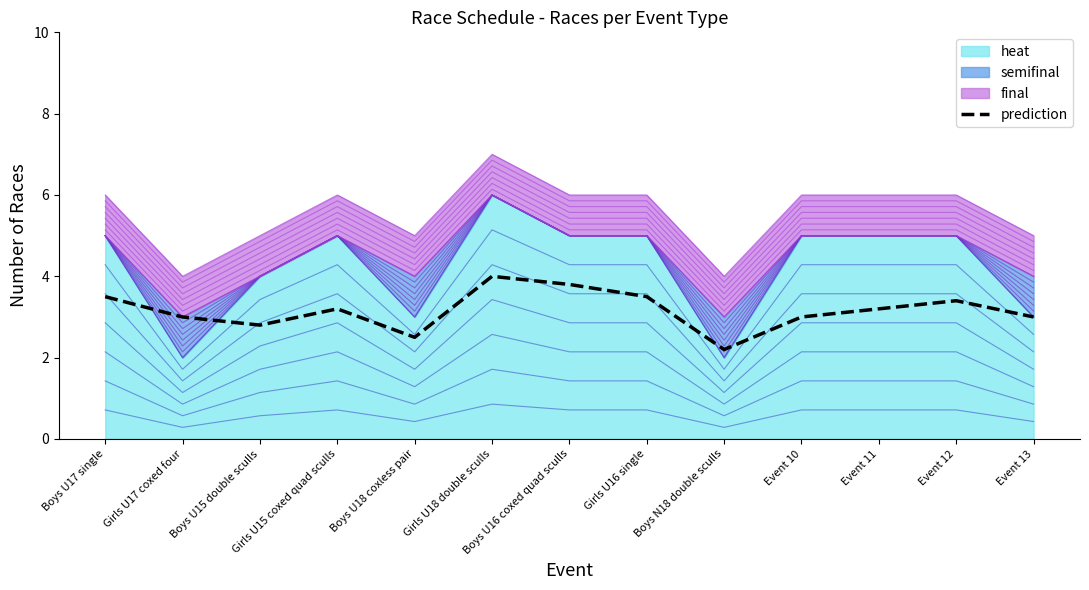

True or false: the data shows 1.0 at Boys U16 coxed quad sculls.

False